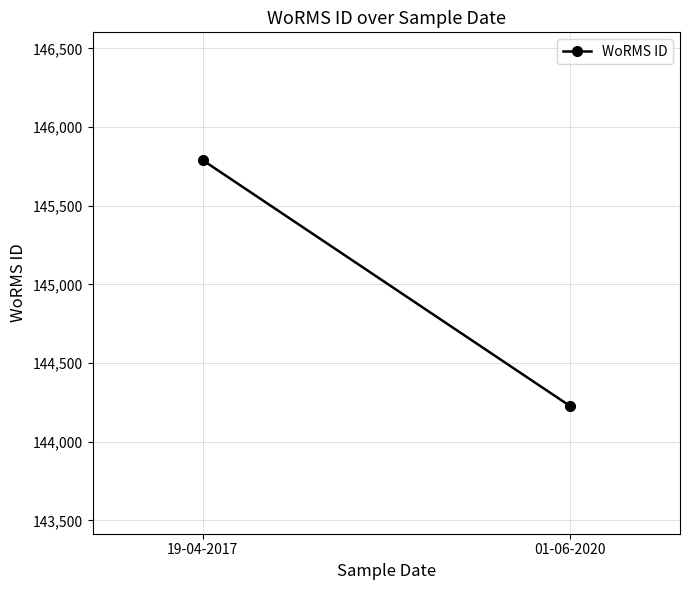

Reading right to left, what are all the values shown in this chart?

01-06-2020=144228	19-04-2017=145790